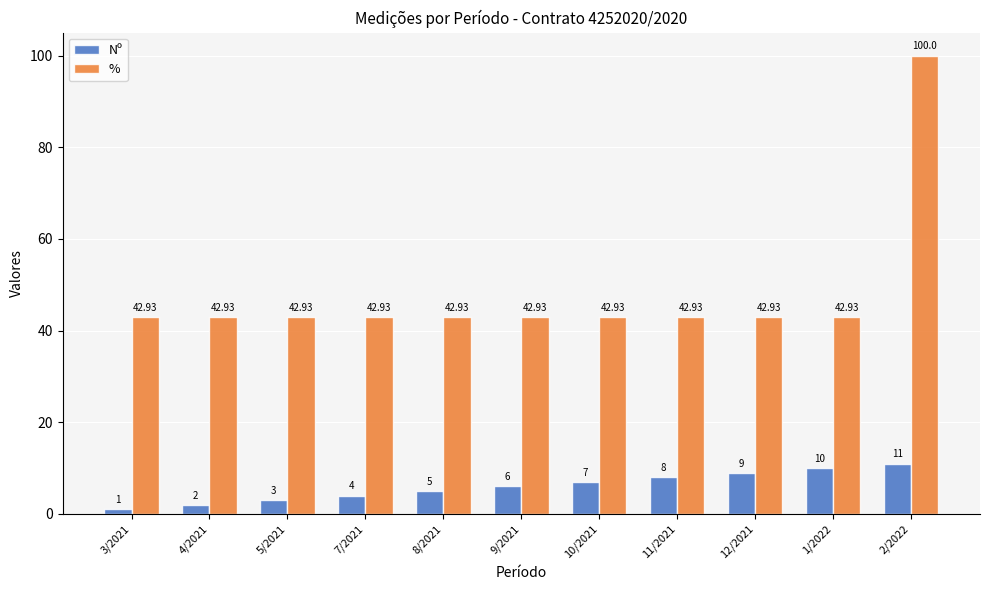

What is the highest value of the Nº series?

11.0